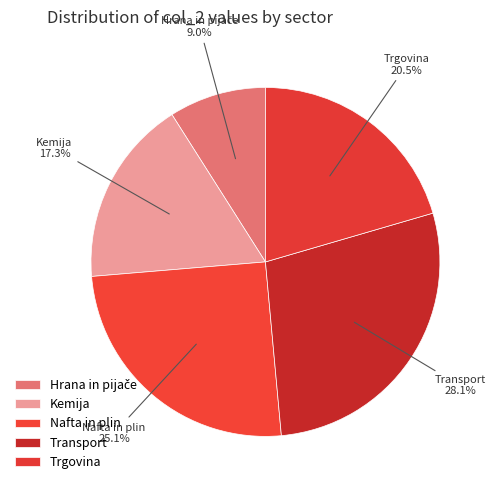

How many slices are in this pie chart?

5